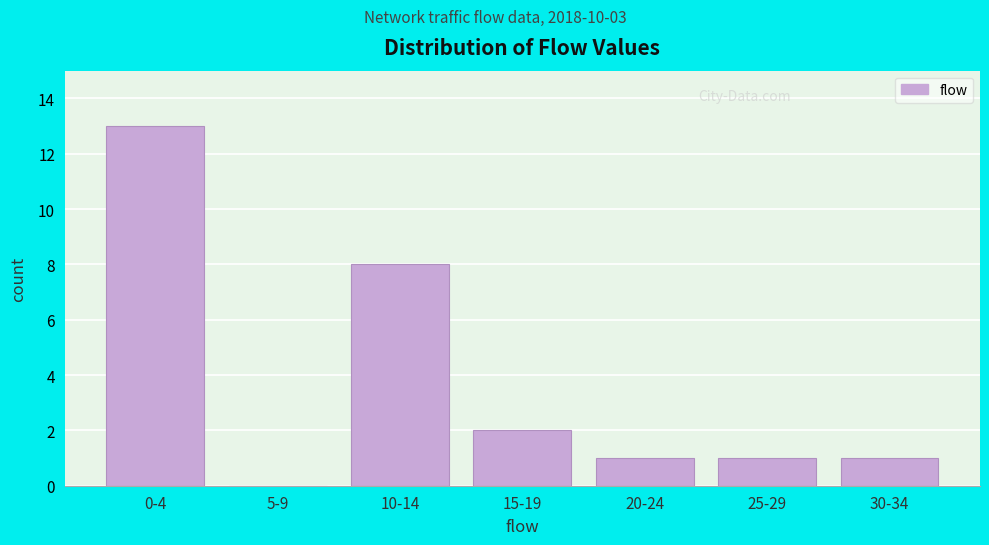

Reading right to left, list all the values displayed in this chart.

30-34=1	25-29=1	20-24=1	15-19=2	10-14=8	5-9=0	0-4=13